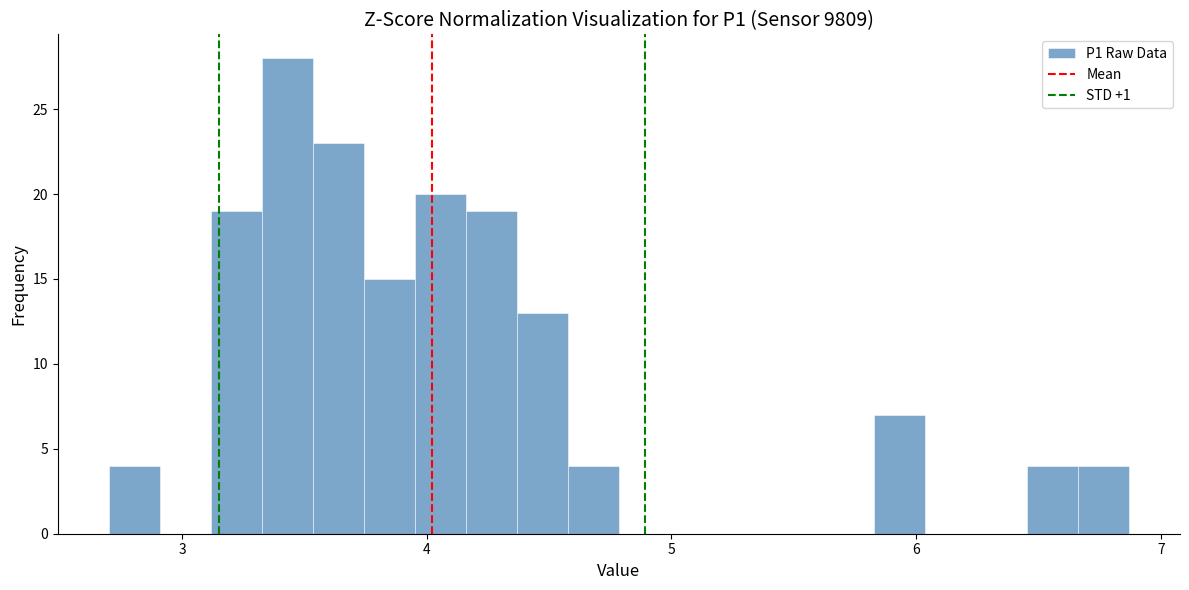

Around what value on the x-axis is the tallest bar? Give the approximate position of its centre, as read against the axis.

3.4